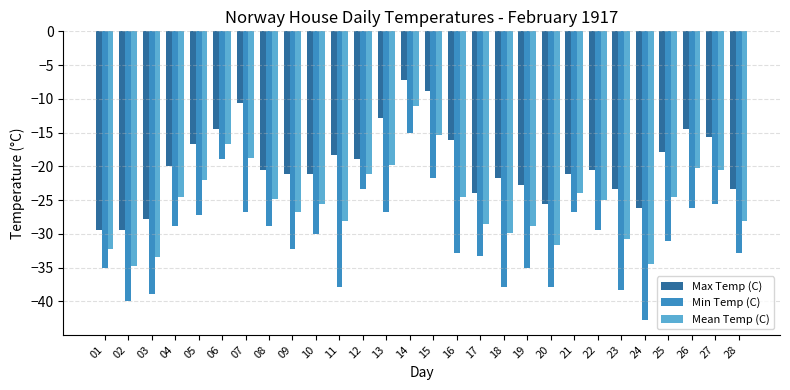

Between 03 and 12, which series saw the biggest shift?

Min Temp (C)